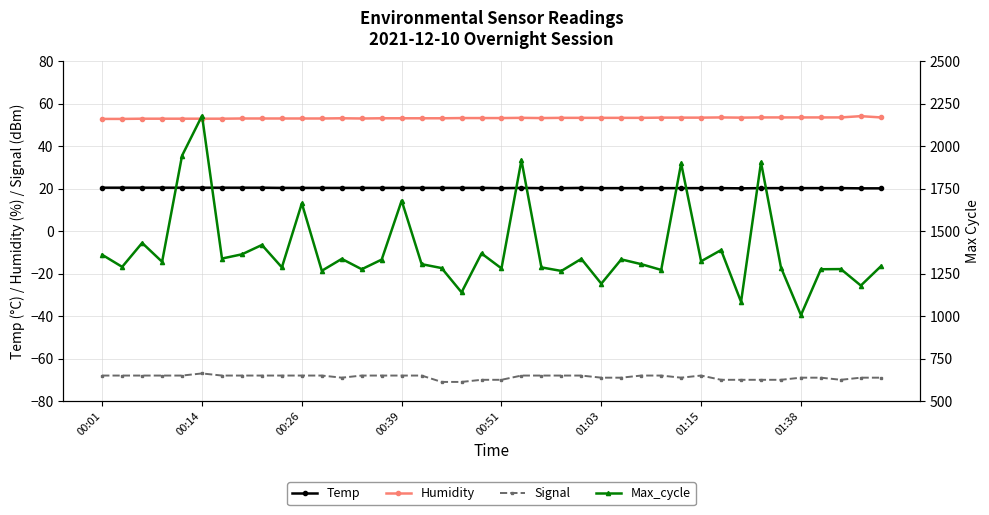

Is it true that Humidity equals 31.4 at 01:15?

False